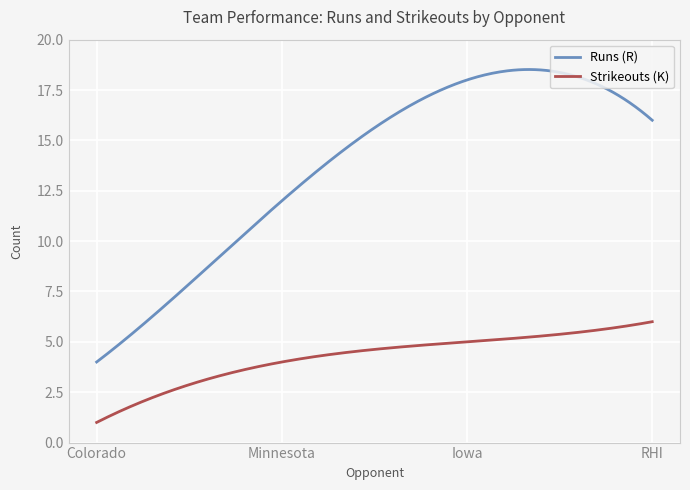

Rank the series by their maximum value, from lowest to highest.

Strikeouts (K), Runs (R)